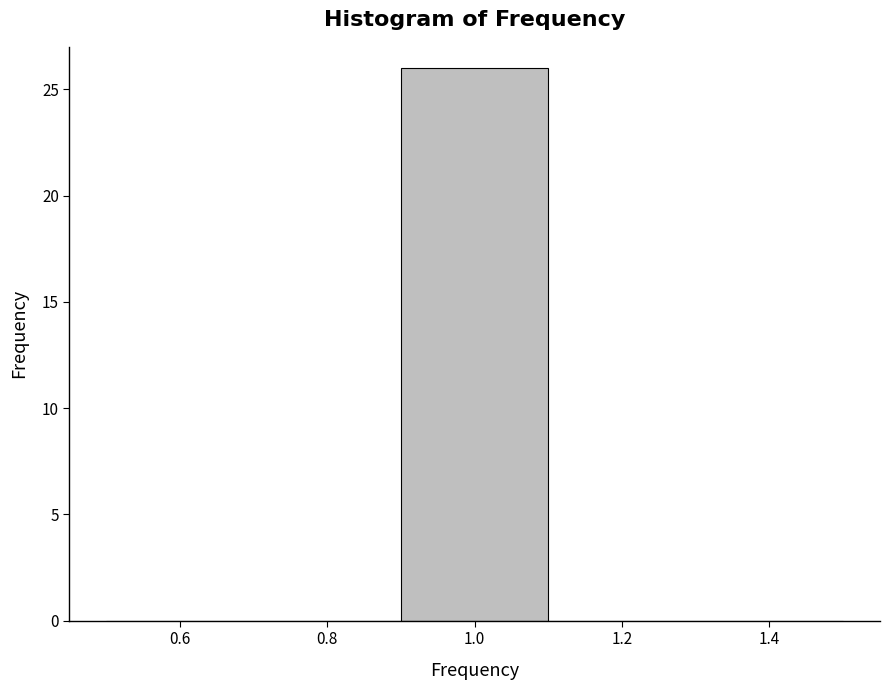

Which range on the x-axis has the tallest bar?

0.9 to 1.1